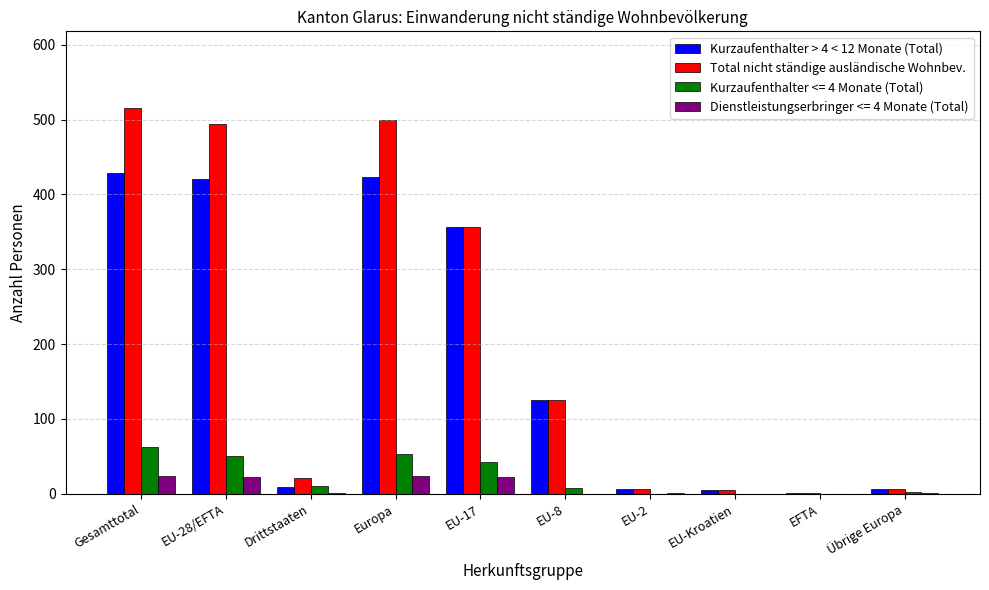

How many series are shown in this chart?

4